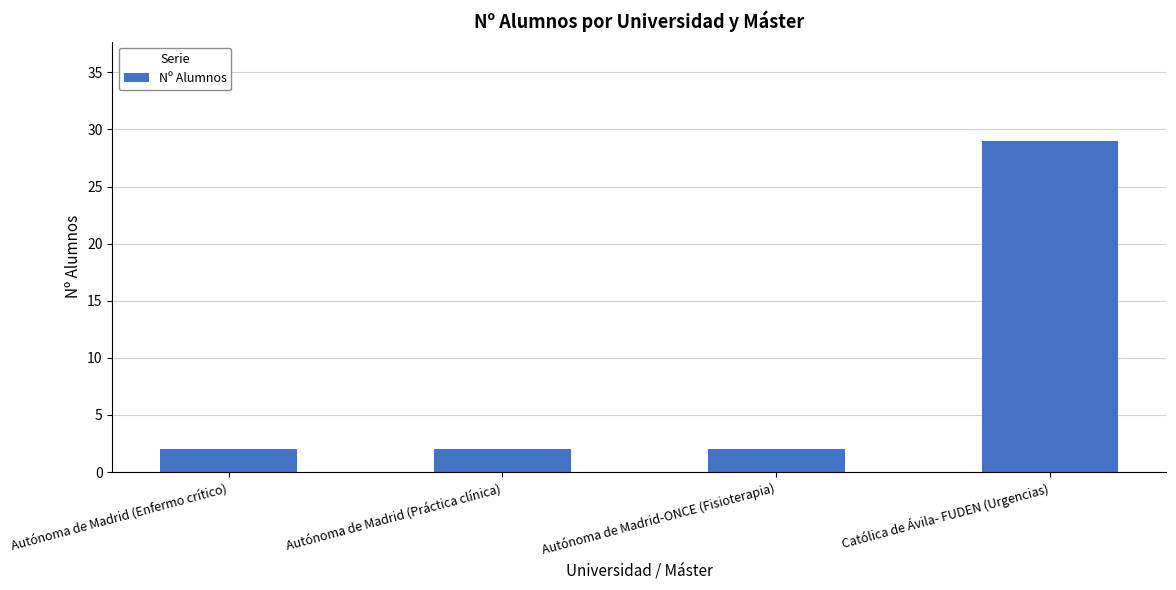

Is it true that the value at Autónoma de Madrid-ONCE (Fisioterapia) is 2?

True